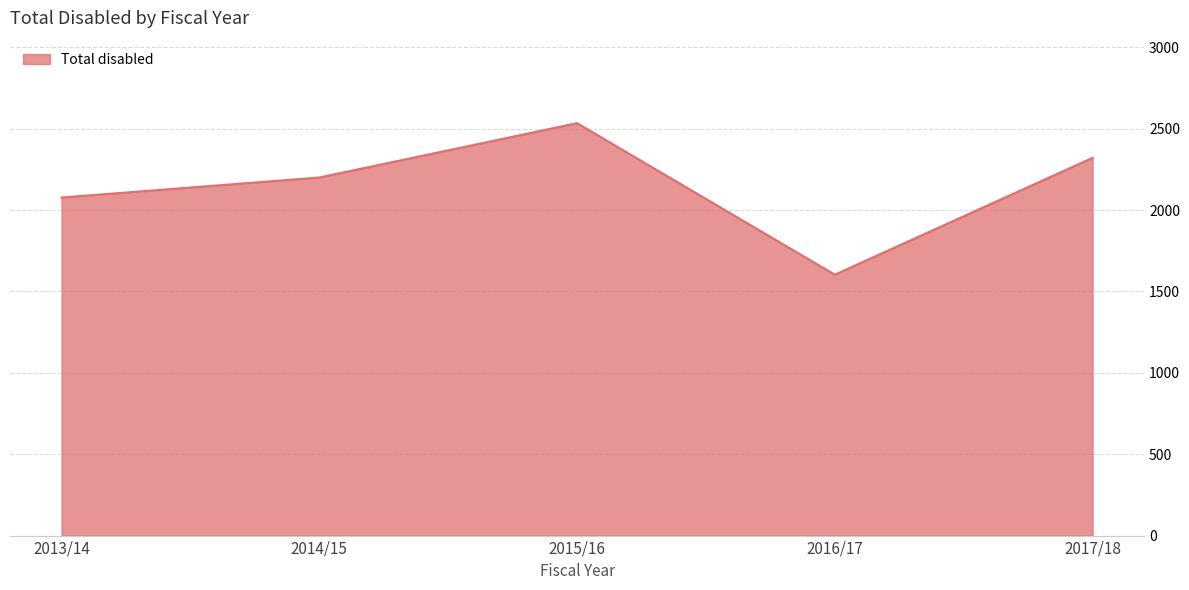

Is it true that the value at 2014/15 is 3540?

False